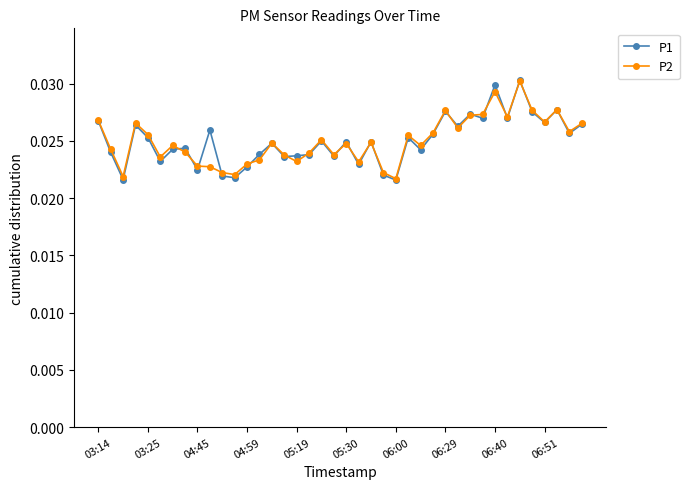

At how many categories does at least one series exceed 0?

40